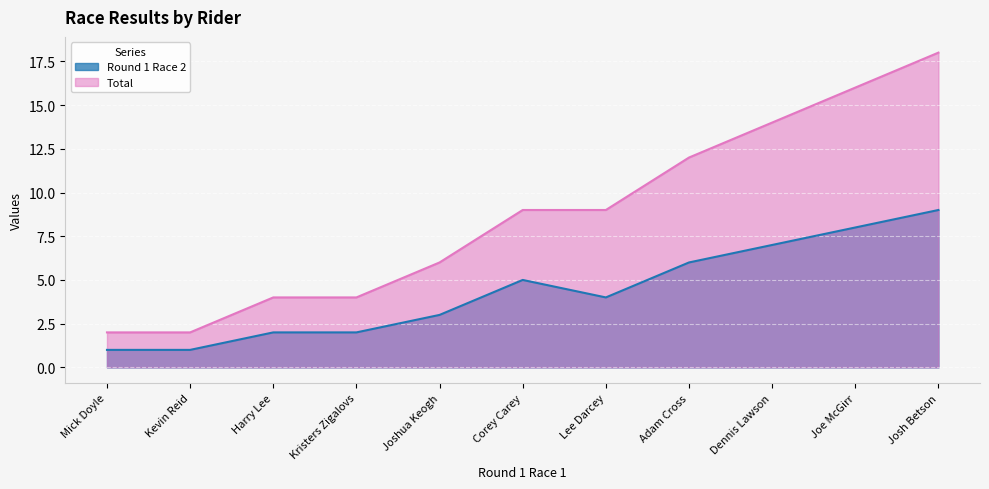

True or false: Total and Round 1 Race 2 intersect in this chart.

False